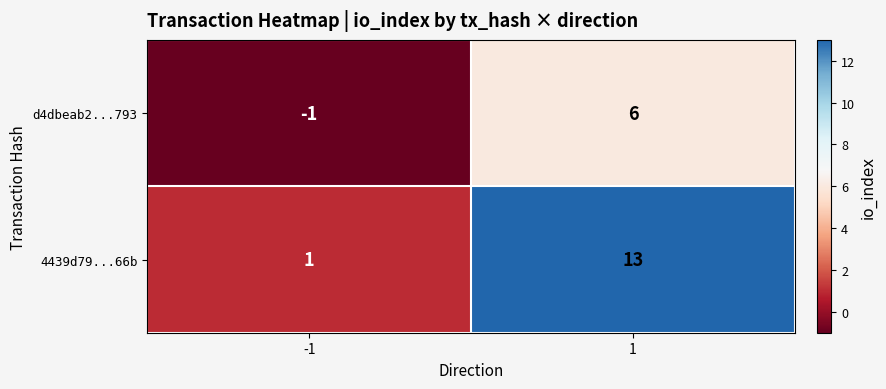

What is the spread (max minus min) of values at 1?

7